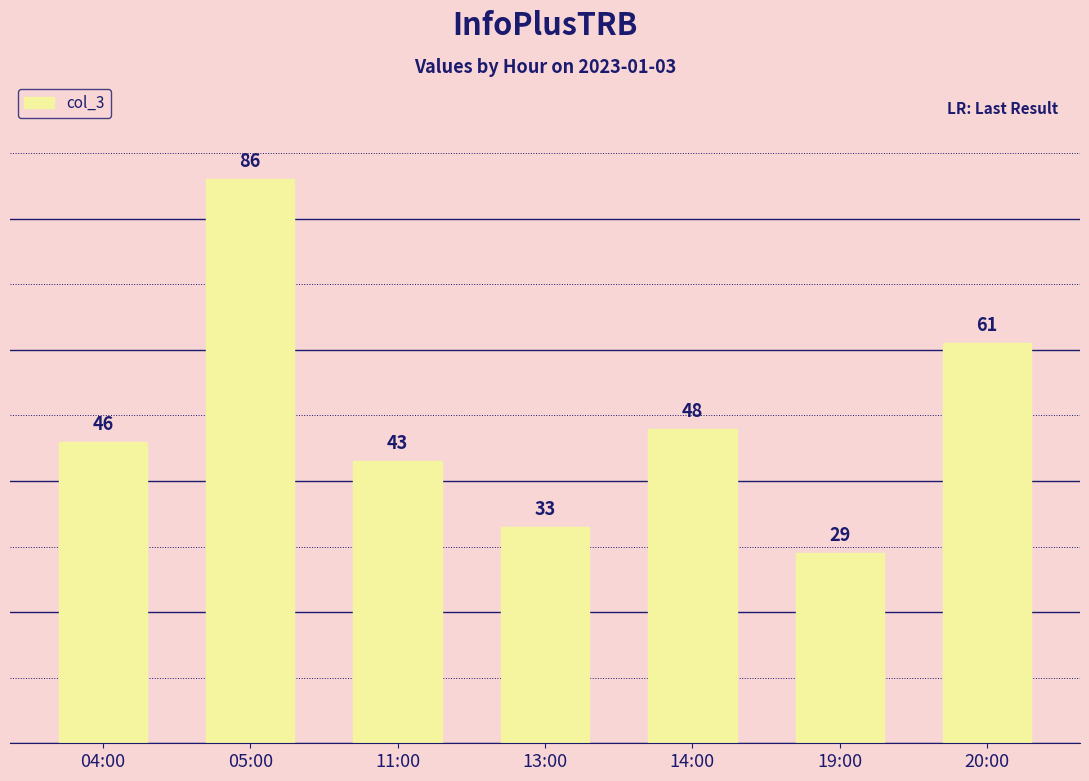

What is the maximum value shown in the chart?

86